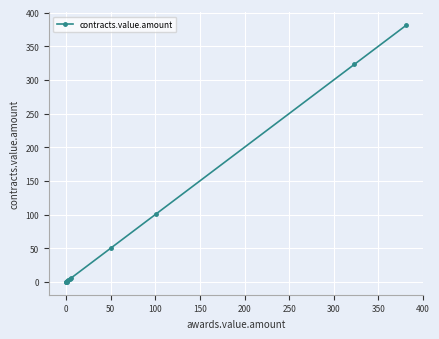

How many data points does each series have?

11